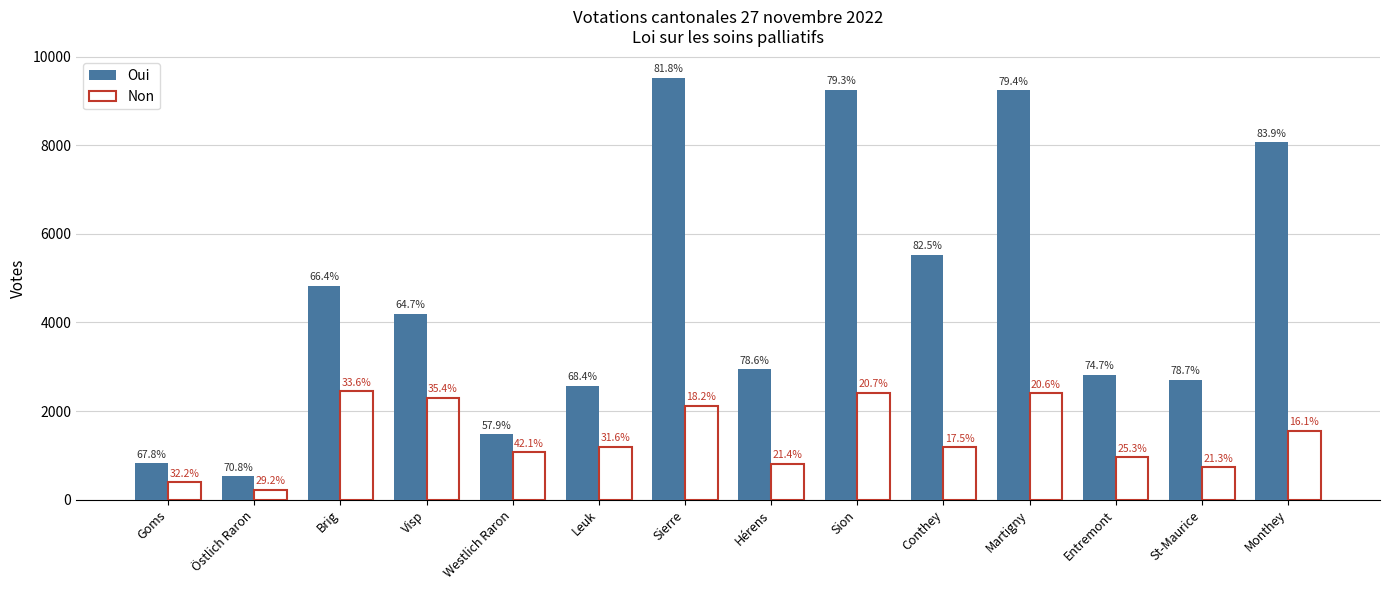

True or false: Oui has a value of 919 at Östlich Raron.

False